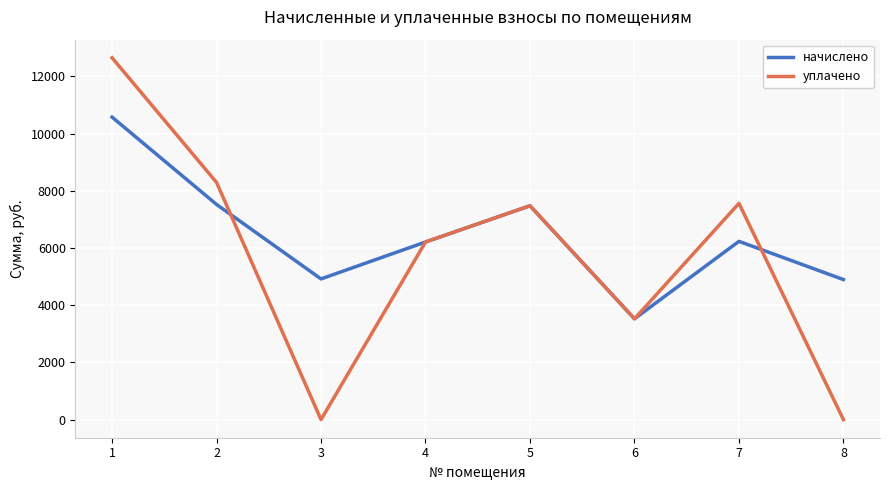

The value of начислено at 1 is 4700.7. True or false?

False